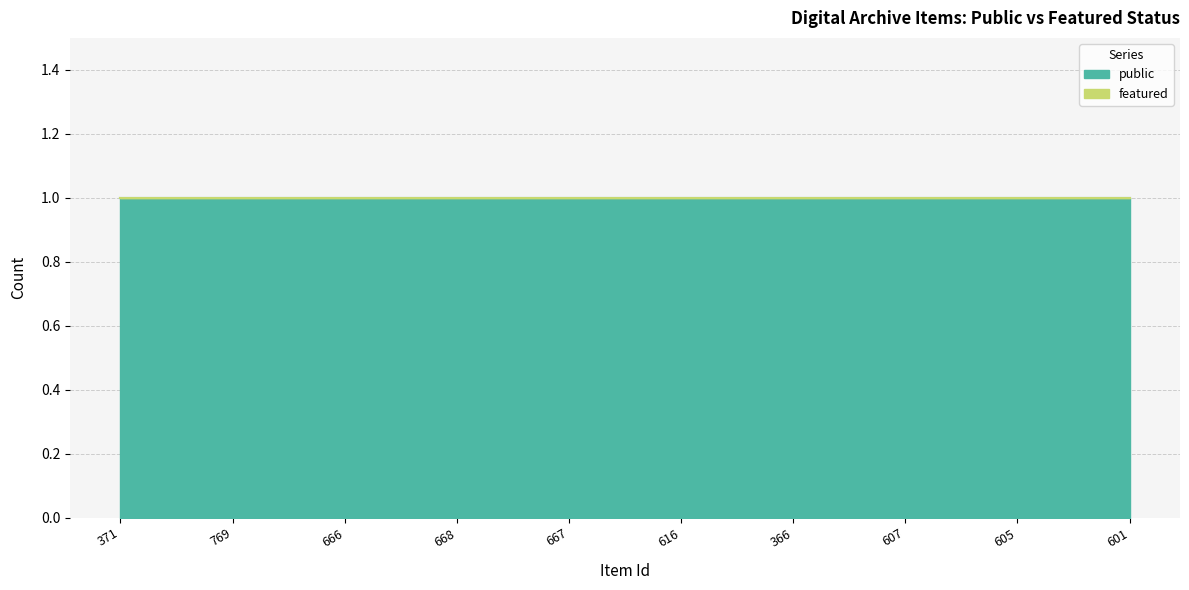

Reading left to right, transcribe all the data shown in this chart.

public: 371=1	769=1	666=1	668=1	667=1	616=1	366=1	607=1	605=1	601=1
featured: 371=0	769=0	666=0	668=0	667=0	616=0	366=0	607=0	605=0	601=0